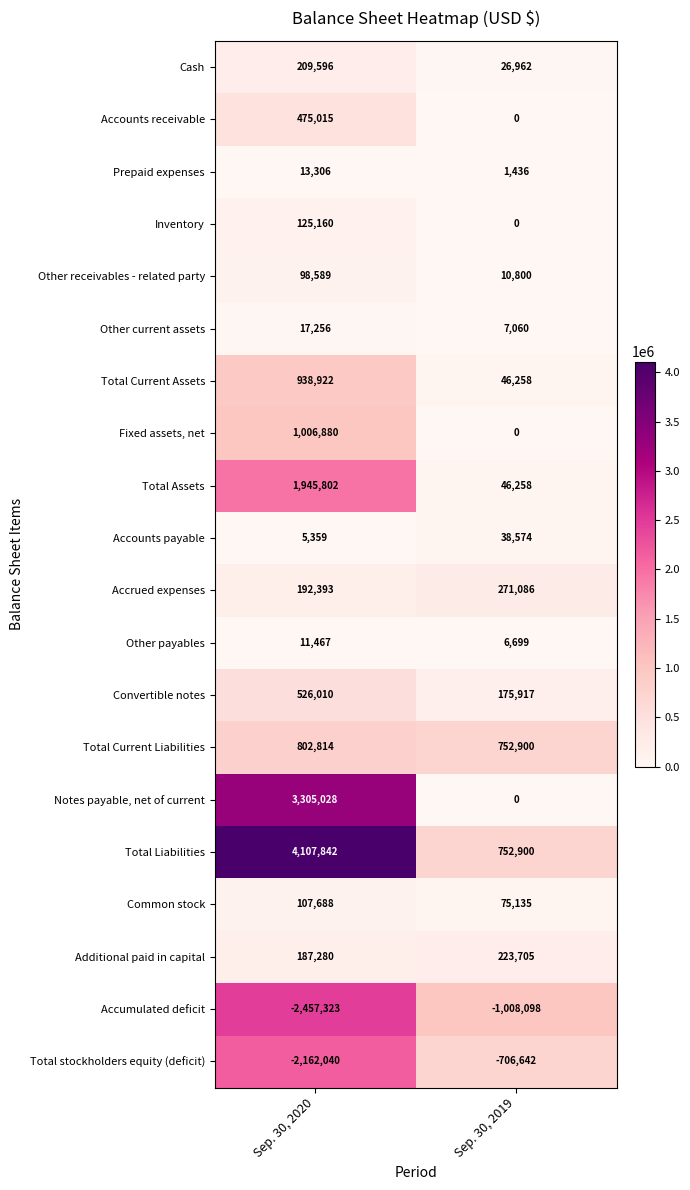

Which category has the highest value across all series?

Sep. 30, 2020